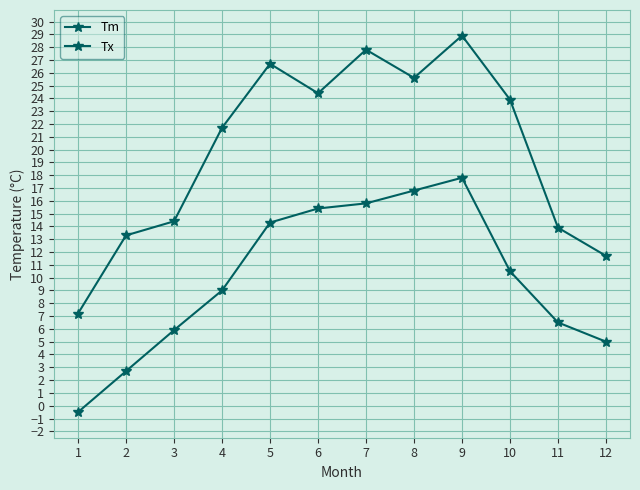

List the series in order of their peak value, highest first.

Tx, Tm